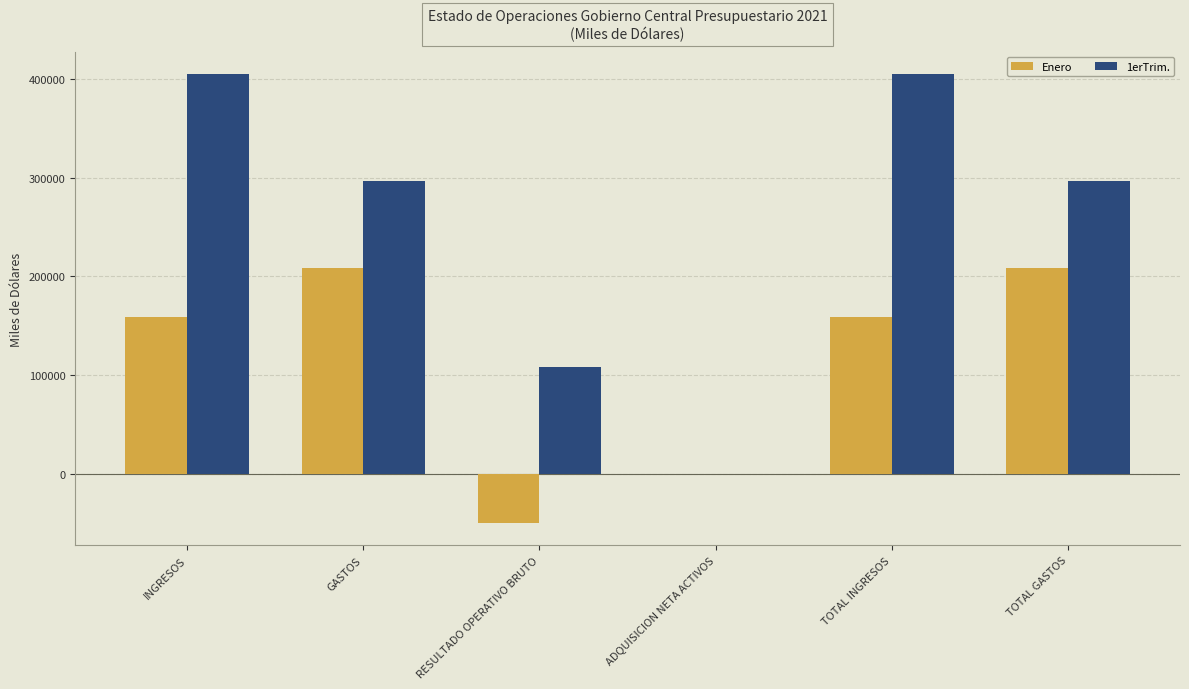

How many groups of bars are there?

6